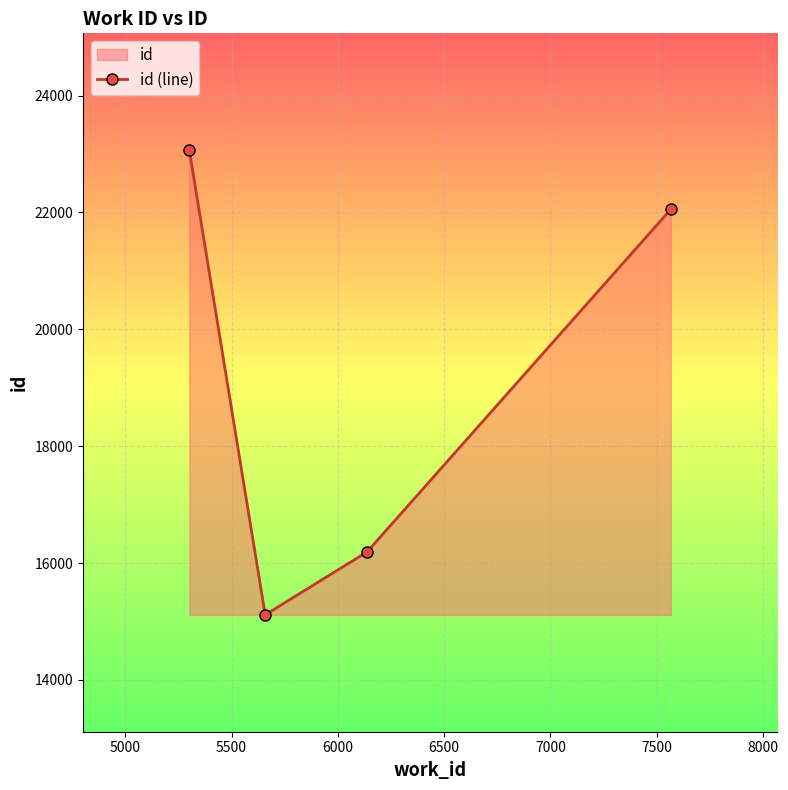

What is the minimum value shown in the chart?

15114